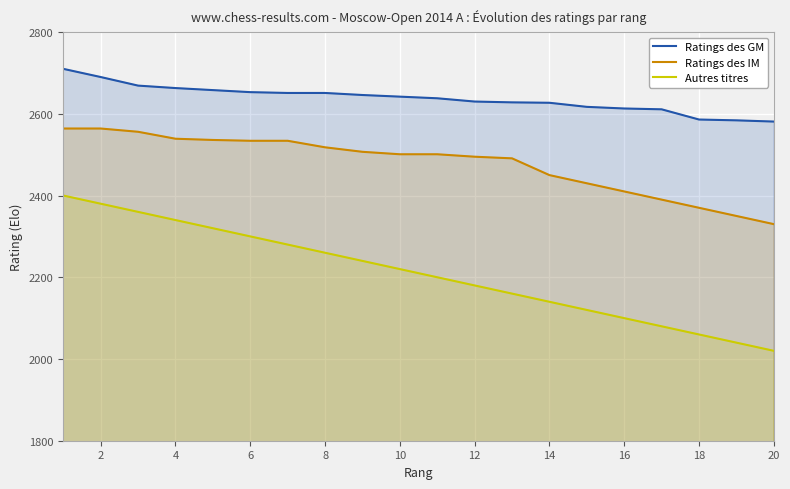

What is the maximum value for Autres titres?

2400